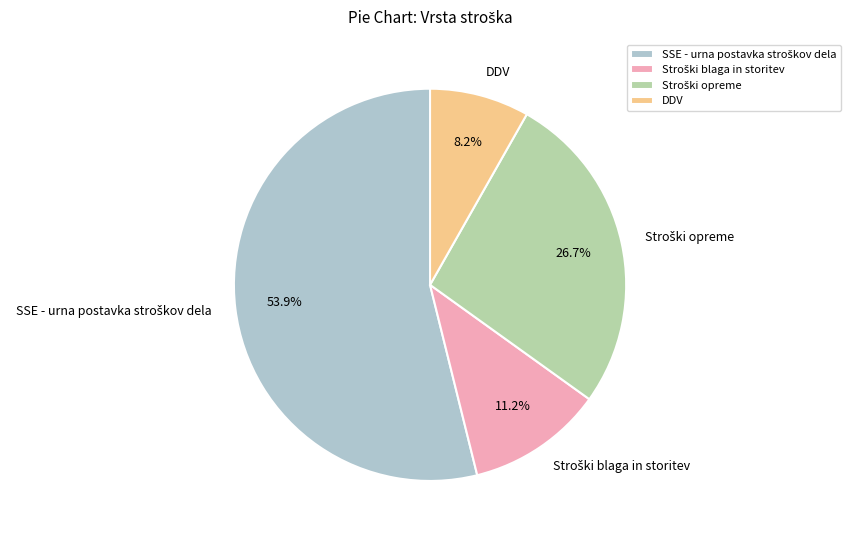

Does any single category account for the majority?

Yes